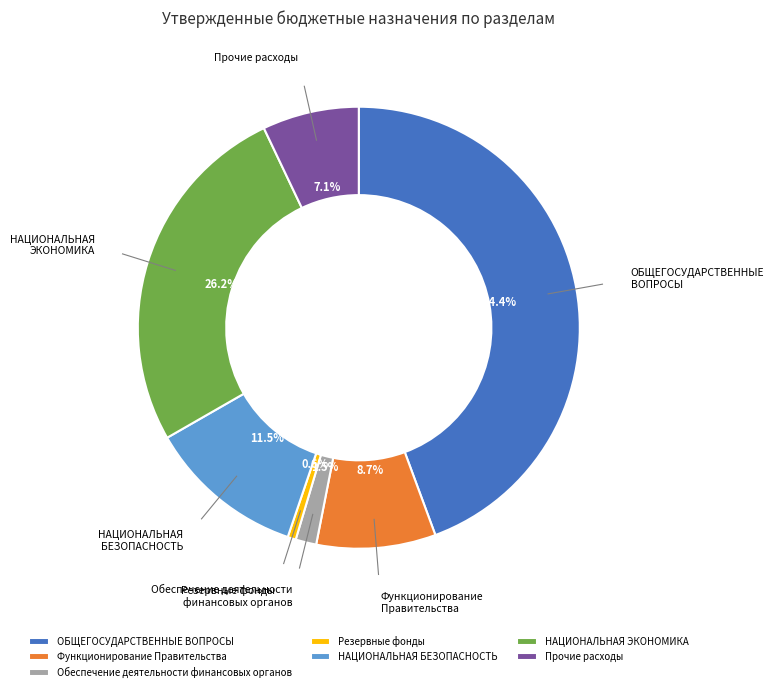

Does ОБЩЕГОСУДАРСТВЕННЫЕ ВОПРОСЫ account for over 50% of the chart?

No